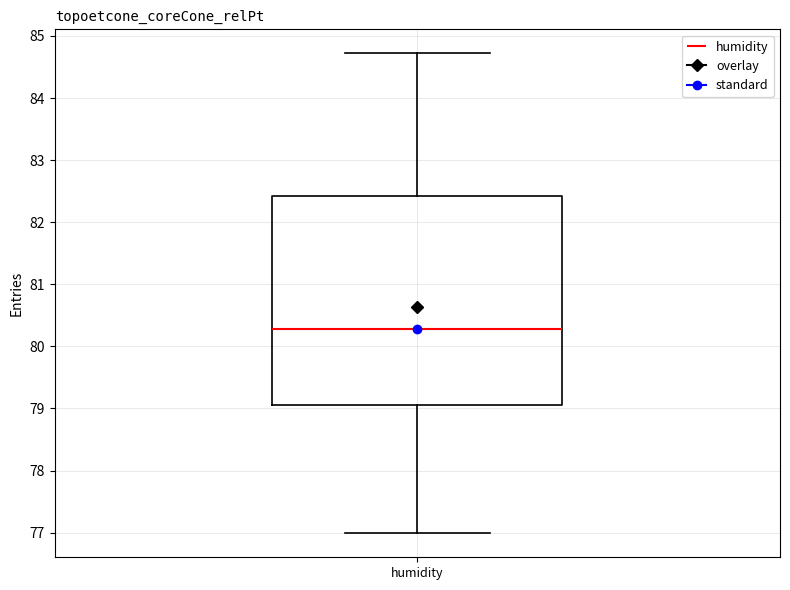

Read this box plot against the y-axis: the position of the median line, the range covered by the box, and the ends of both whiskers. The values are not printed on the chart, so give them approximately, as read against the axis.

median 80.3, box 79.1 to 82.4, whiskers 77.0 to 84.7